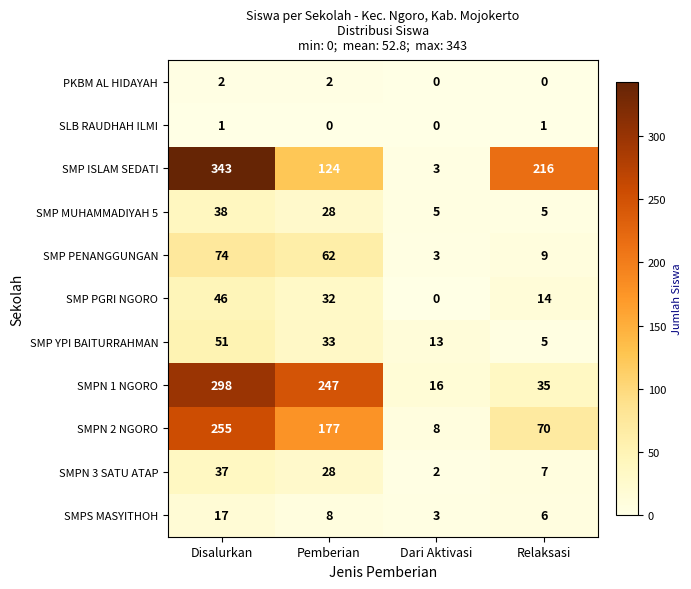

What is the average value of the SMP PGRI NGORO series?

23